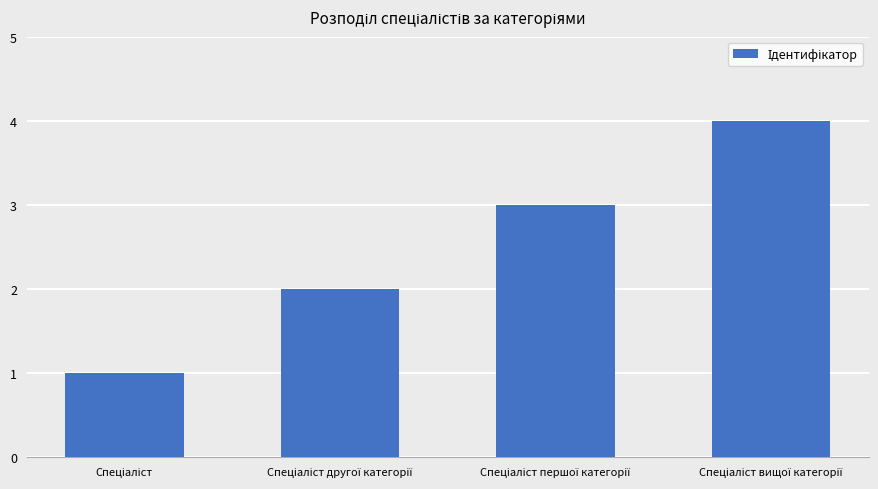

What is the sum of all values?

10